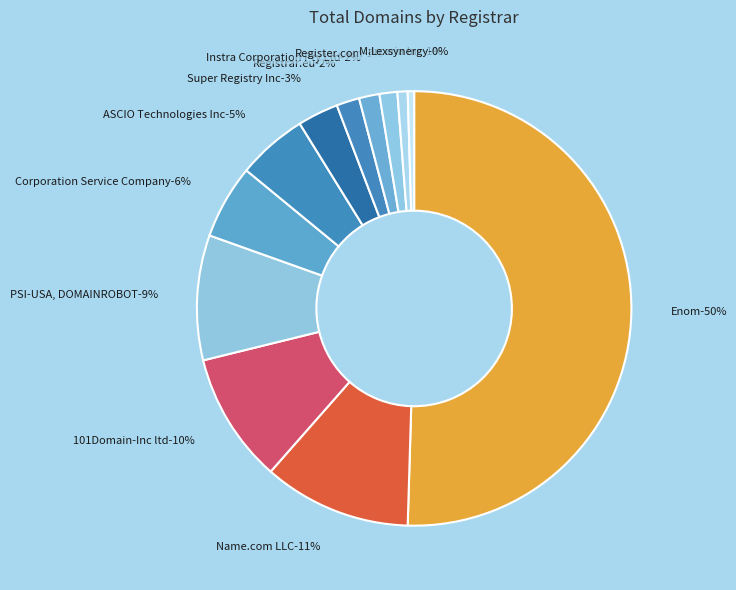

Is there a majority slice in this chart?

Yes